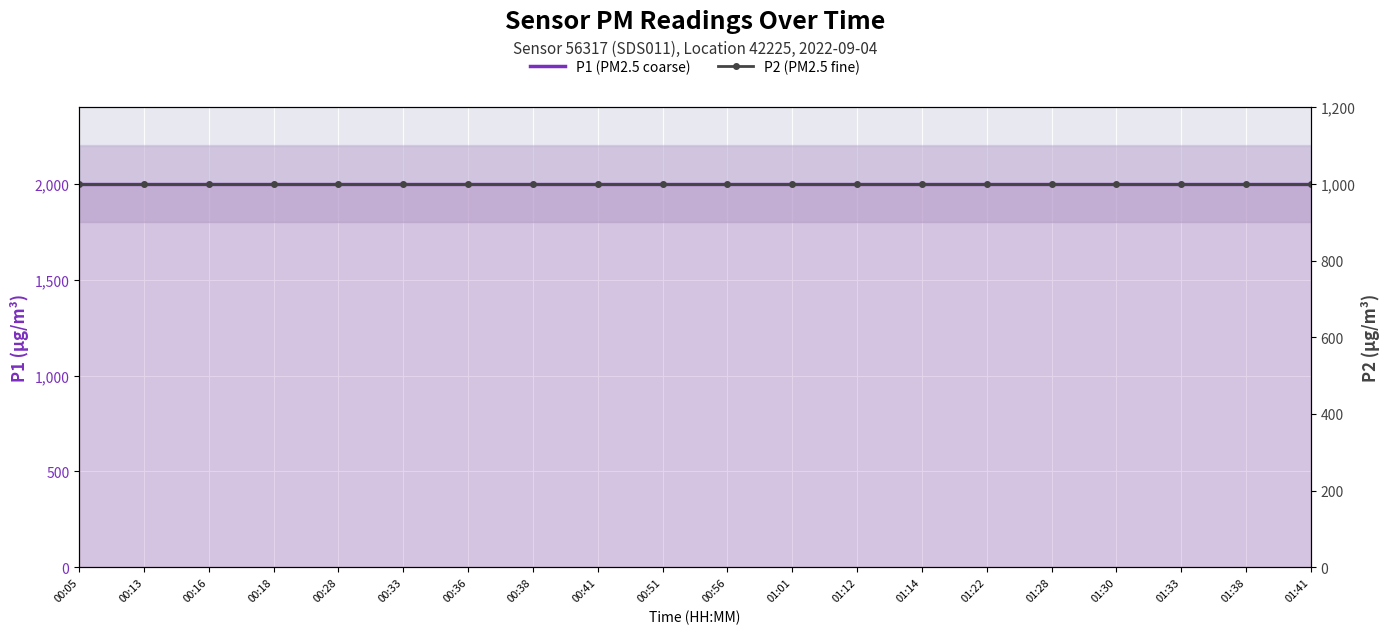

The P2 (PM2.5 fine) series shows 1660.6 at 00:38. True or false?

False